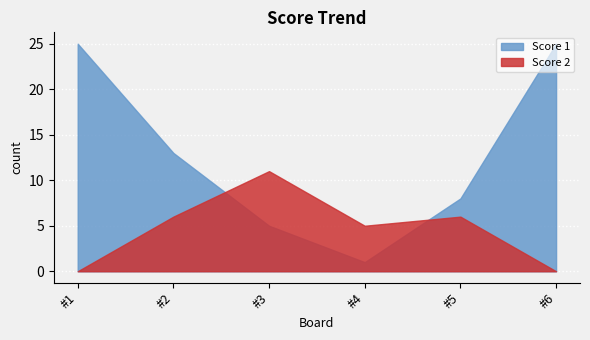

Is the value of Score 2 at 4 greater than the value of Score 1 at 3?

No